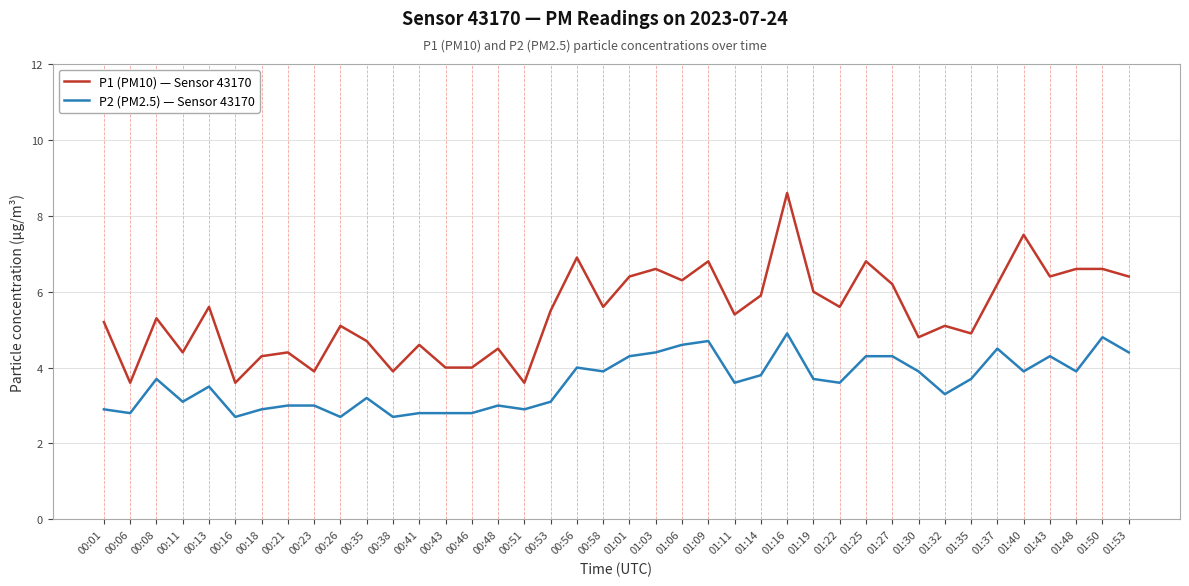

Reading left to right, extract all data points from this chart.

P1 (PM10) — Sensor 43170: 00:01=5.2	00:06=3.6	00:08=5.3	00:11=4.4	00:13=5.6	00:16=3.6	00:18=4.3	00:21=4.4	00:23=3.9	00:26=5.1	00:35=4.7	00:38=3.9	00:41=4.6	00:43=4.0	00:46=4.0	00:48=4.5	00:51=3.6	00:53=5.5	00:56=6.9	00:58=5.6	01:01=6.4	01:03=6.6	01:06=6.3	01:09=6.8	01:11=5.4	01:14=5.9	01:16=8.6	01:19=6.0	01:22=5.6	01:25=6.8	01:27=6.2	01:30=4.8	01:32=5.1	01:35=4.9	01:37=6.2	01:40=7.5	01:43=6.4	01:48=6.6	01:50=6.6	01:53=6.4
P2 (PM2.5) — Sensor 43170: 00:01=2.9	00:06=2.8	00:08=3.7	00:11=3.1	00:13=3.5	00:16=2.7	00:18=2.9	00:21=3.0	00:23=3.0	00:26=2.7	00:35=3.2	00:38=2.7	00:41=2.8	00:43=2.8	00:46=2.8	00:48=3.0	00:51=2.9	00:53=3.1	00:56=4.0	00:58=3.9	01:01=4.3	01:03=4.4	01:06=4.6	01:09=4.7	01:11=3.6	01:14=3.8	01:16=4.9	01:19=3.7	01:22=3.6	01:25=4.3	01:27=4.3	01:30=3.9	01:32=3.3	01:35=3.7	01:37=4.5	01:40=3.9	01:43=4.3	01:48=3.9	01:50=4.8	01:53=4.4